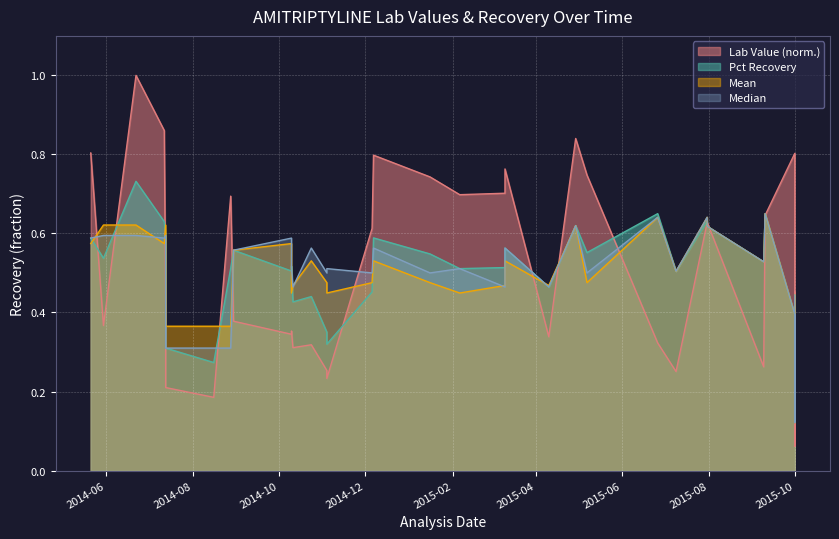

What is the value of the Pct Recovery point at the 27th from the left?

0.6